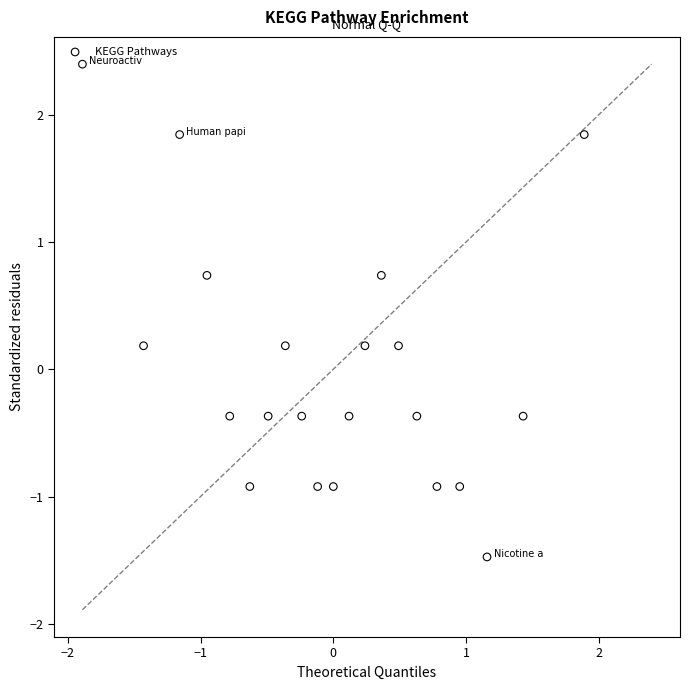

What is the range of X values (max minus min)?

3.8